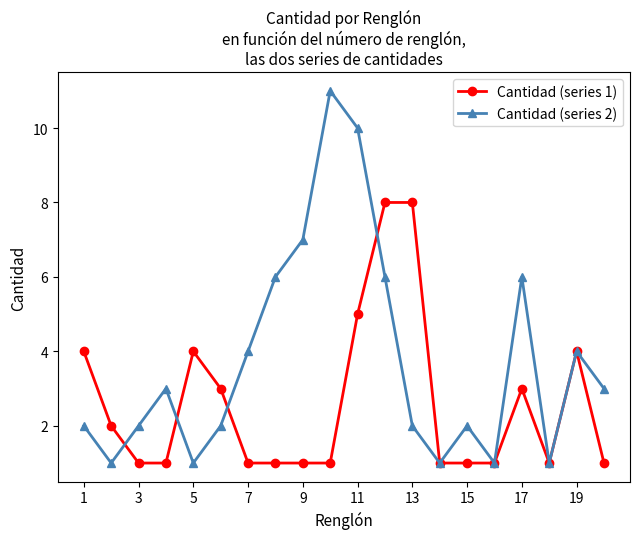

Count the number of categories in the chart.

20